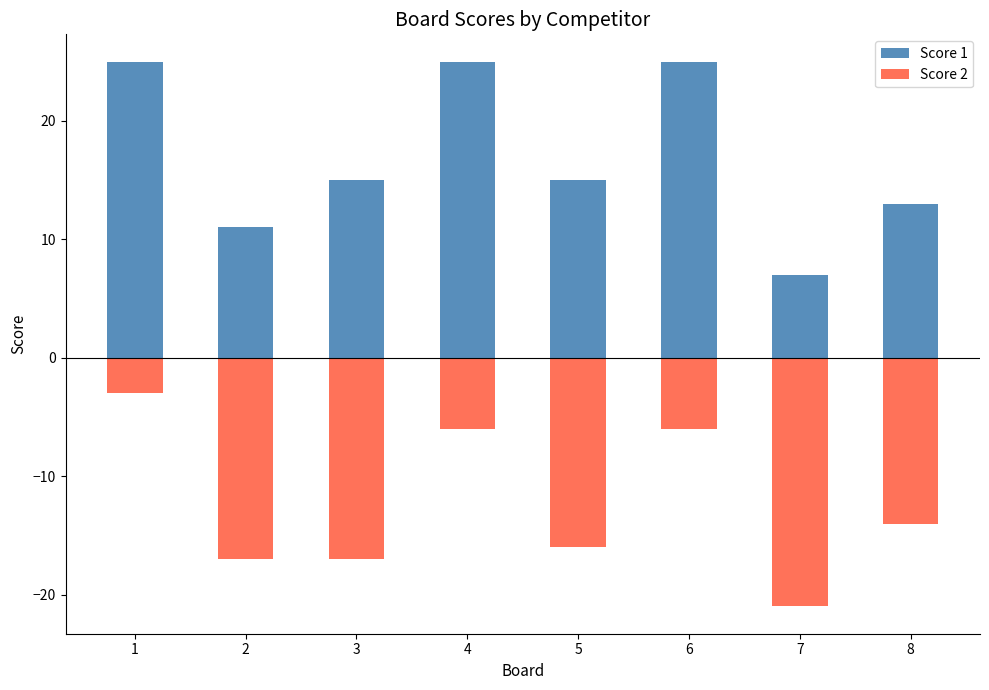

How many bars are there in each group?

2